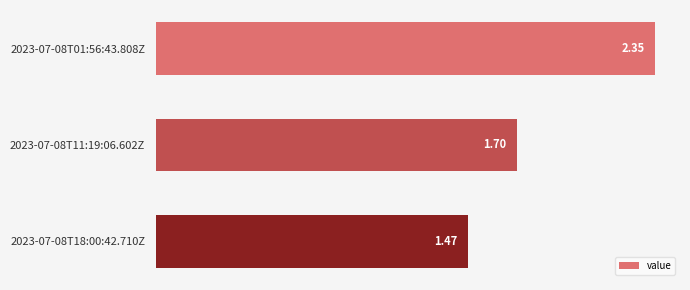

Which has a higher value, 2023-07-08T11:19:06.602Z or 2023-07-08T18:00:42.710Z?

2023-07-08T11:19:06.602Z